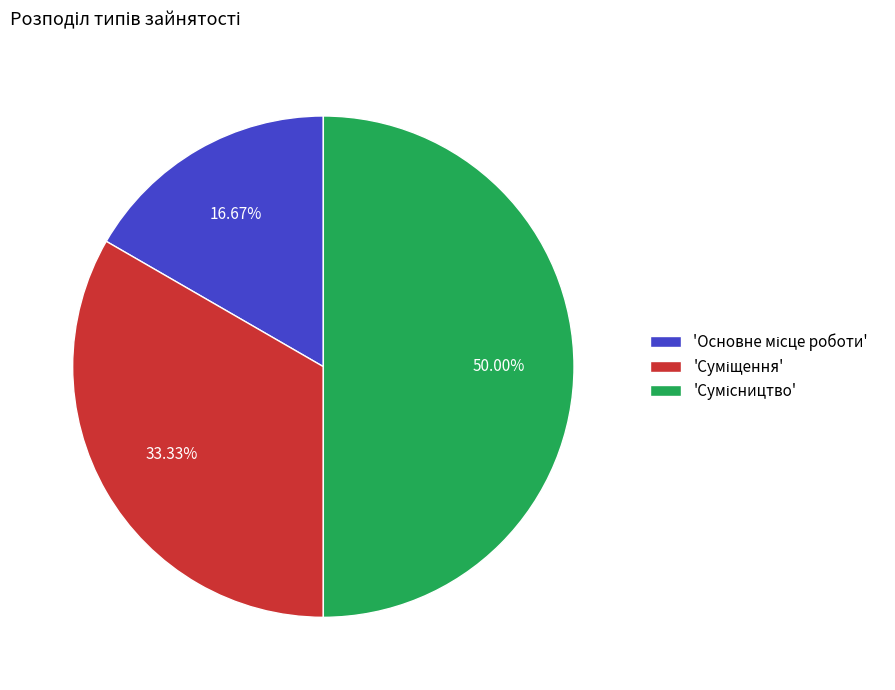

To the nearest percent, what is the average slice percentage?

33%